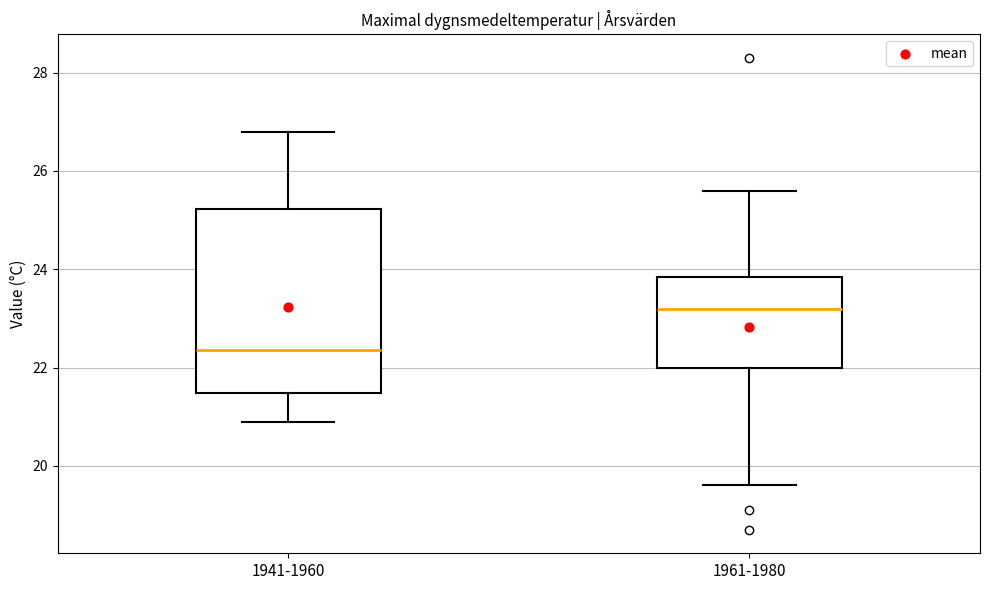

Which box's median line is the lowest?

1941-1960